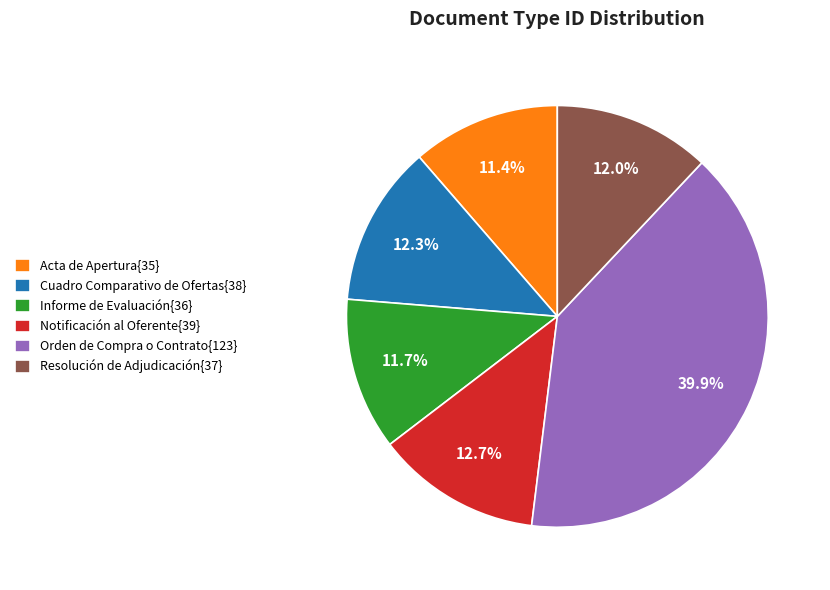

What is the total percentage of Acta de Apertura{35} and Orden de Compra o Contrato{123}?

51.3%